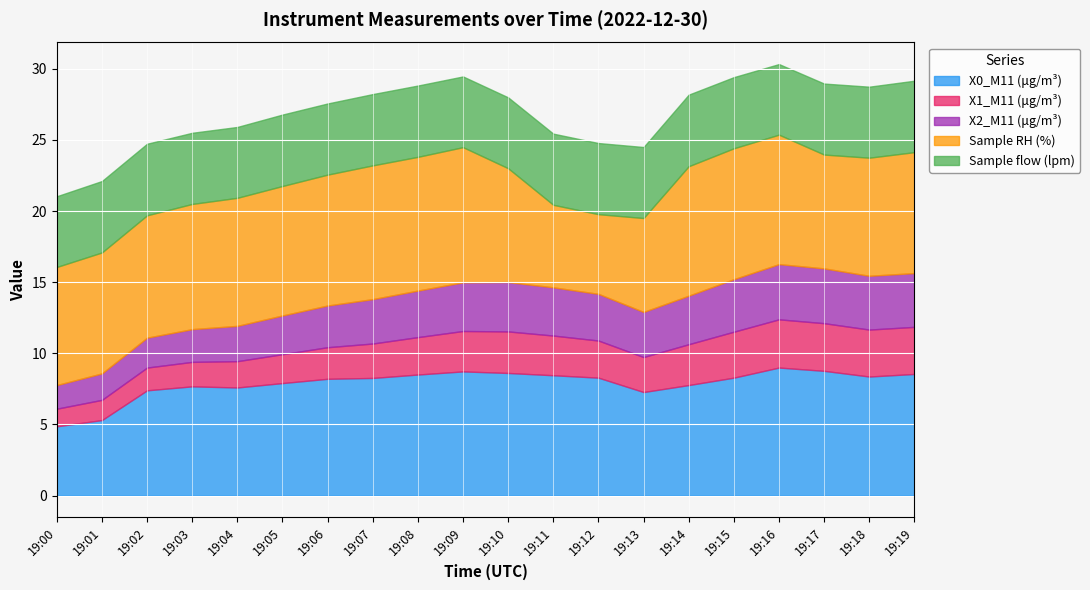

At which category does X2_M11 (μg/m³) reach its first local valley?

19:13